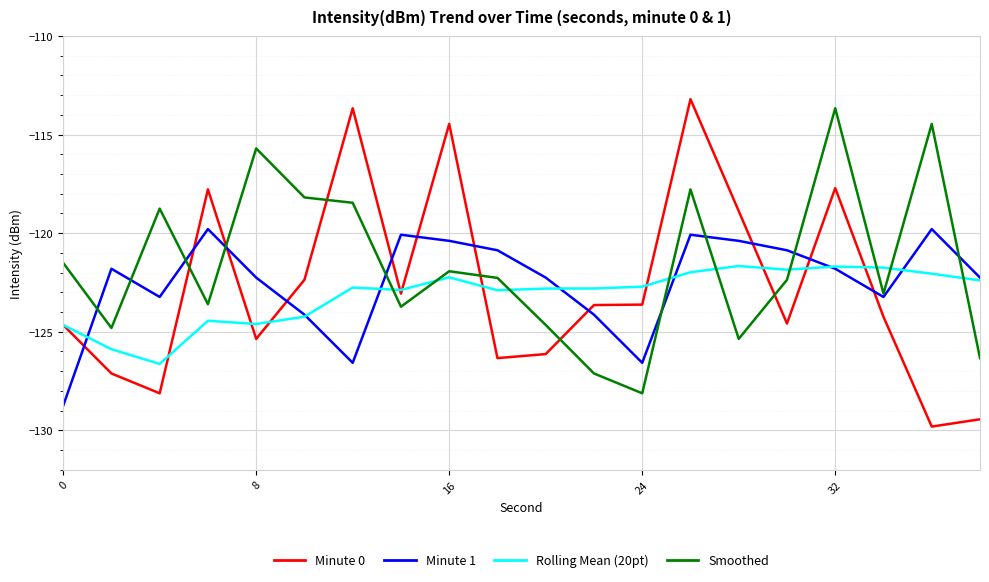

What is the maximum value shown in the chart?

-113.2